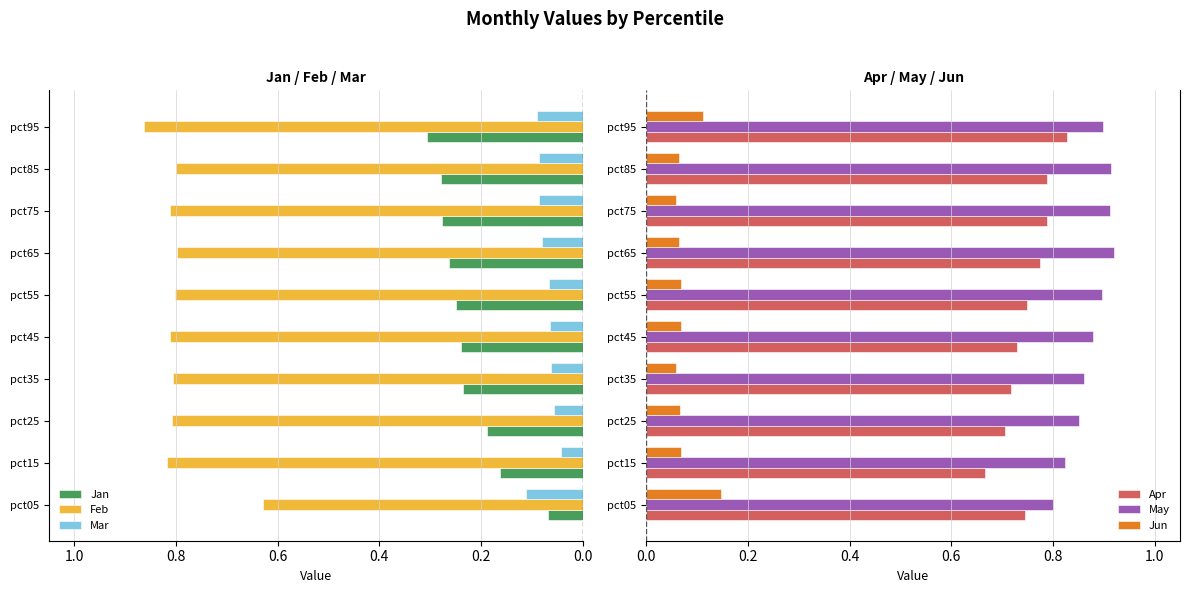

What is the lowest value of the May series?

0.8